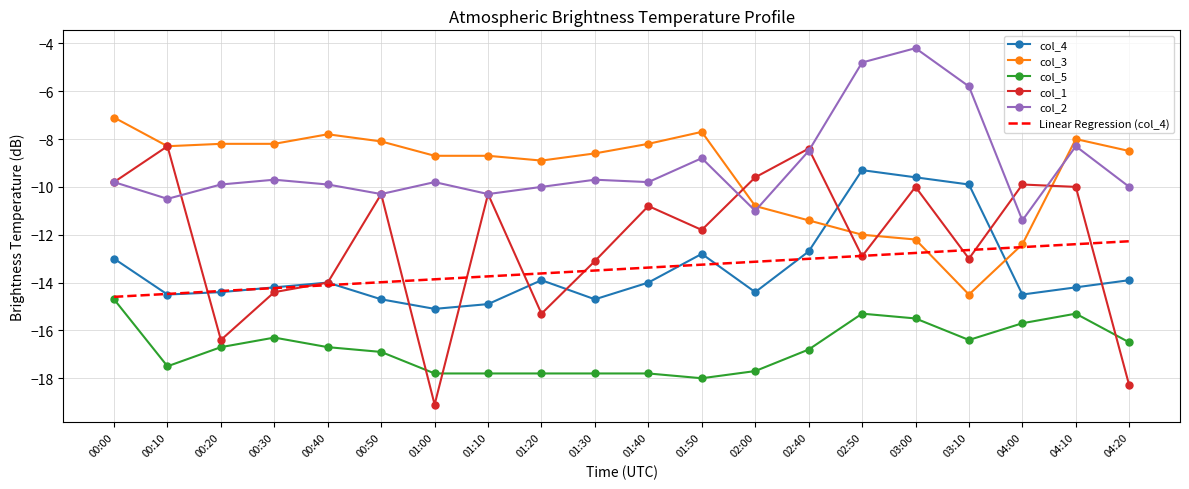

Between 01:20 and 04:00, which series saw the biggest shift?

col_1